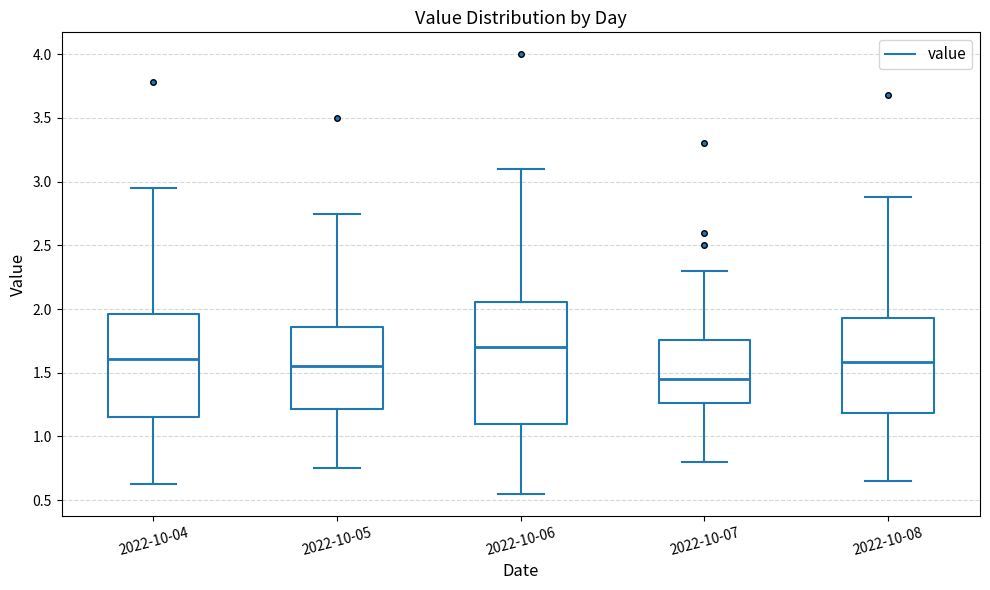

Reading left to right, transcribe this box plot: for each box, give where its median line is, the range the box spans, and where its two whiskers end, as read against the y-axis. The values are not printed on the chart, so give them approximately, as read against the axis.

2022-10-04: median 1.60, box 1.15 to 1.95, whiskers 0.65 to 2.95
2022-10-05: median 1.55, box 1.20 to 1.85, whiskers 0.75 to 2.75
2022-10-06: median 1.70, box 1.10 to 2.05, whiskers 0.55 to 3.10
2022-10-07: median 1.45, box 1.25 to 1.75, whiskers 0.80 to 2.30
2022-10-08: median 1.60, box 1.20 to 1.95, whiskers 0.65 to 2.90